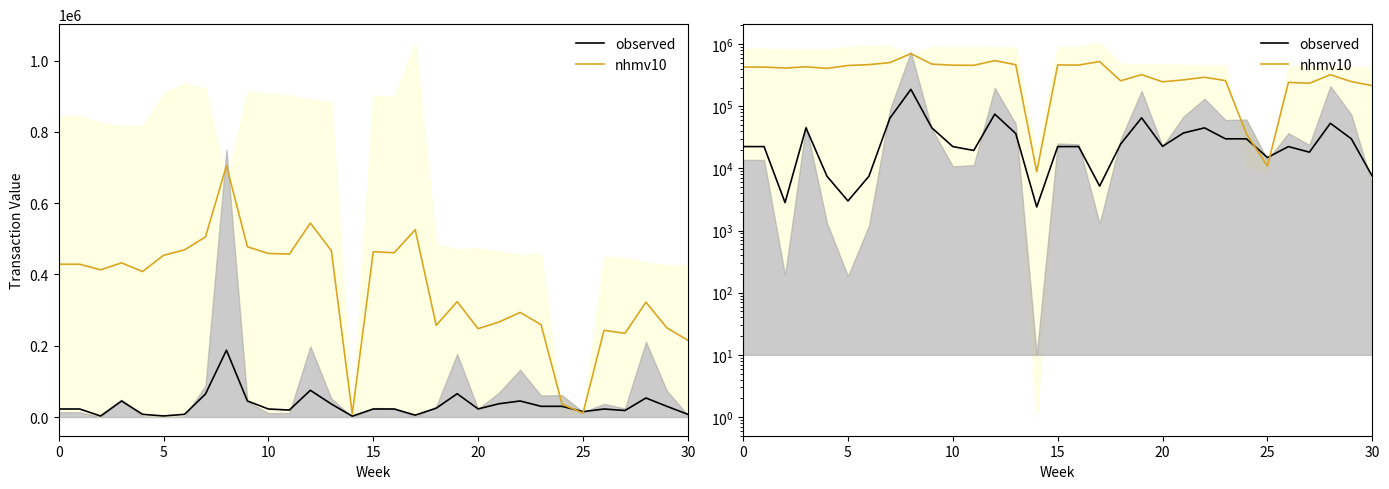

The value of observed at 26 is 31476.5. True or false?

False